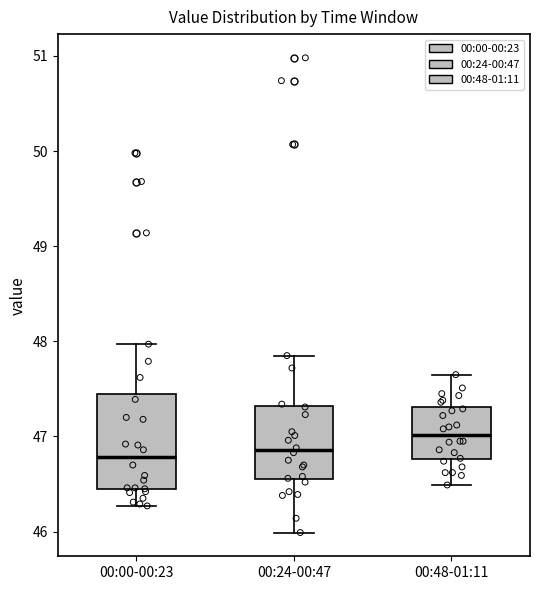

Which box is the tallest, from its lower edge to its upper edge?

00:00-00:23